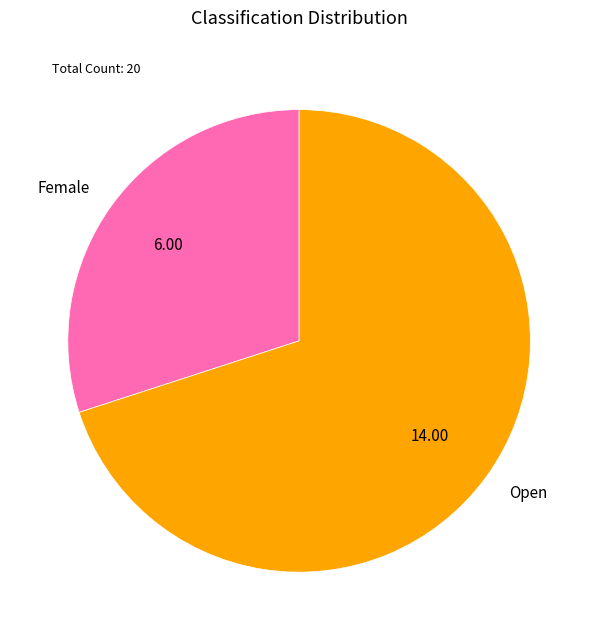

Does Female represent more than half of the total?

No